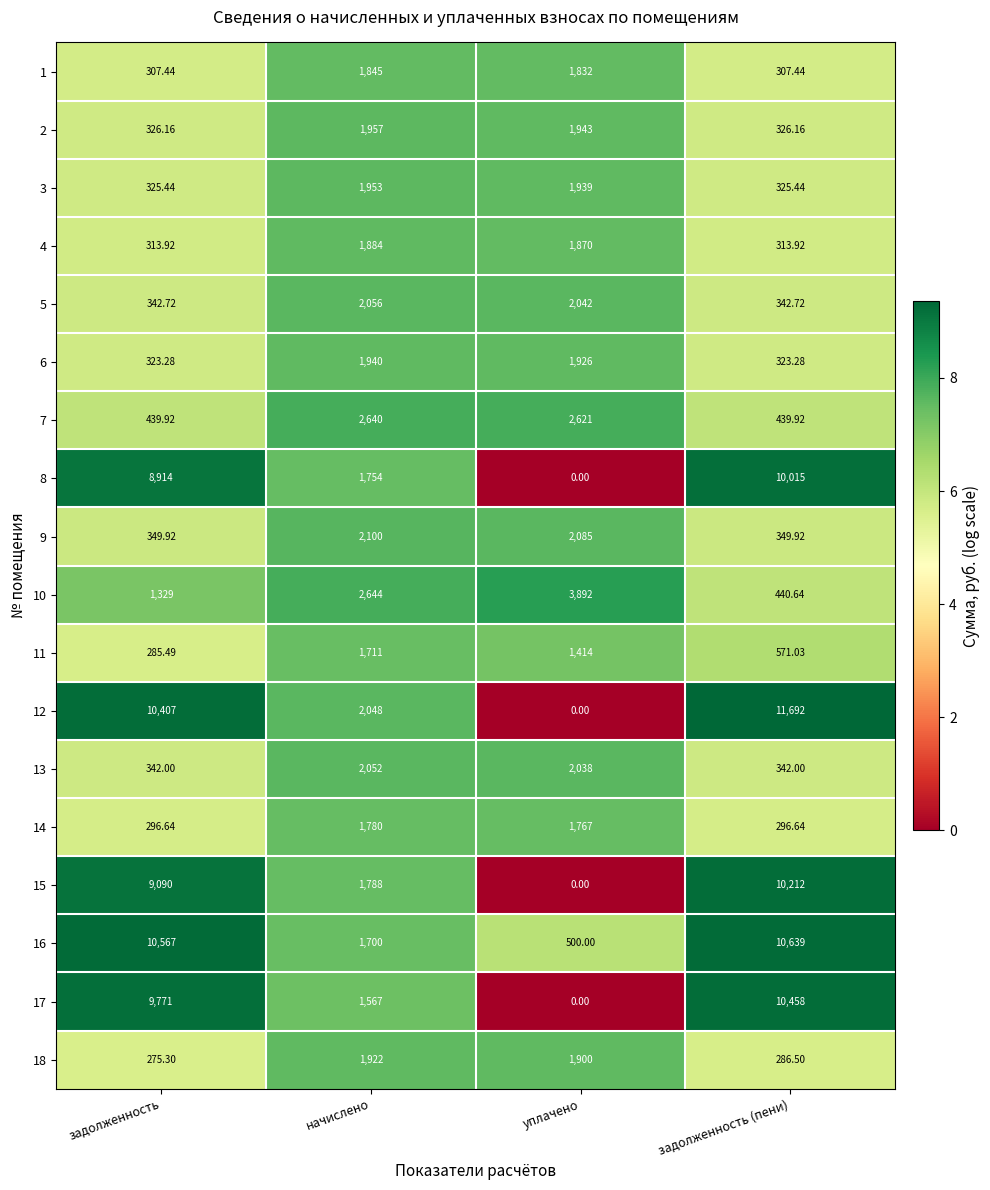

Count the number of data series in this chart.

18